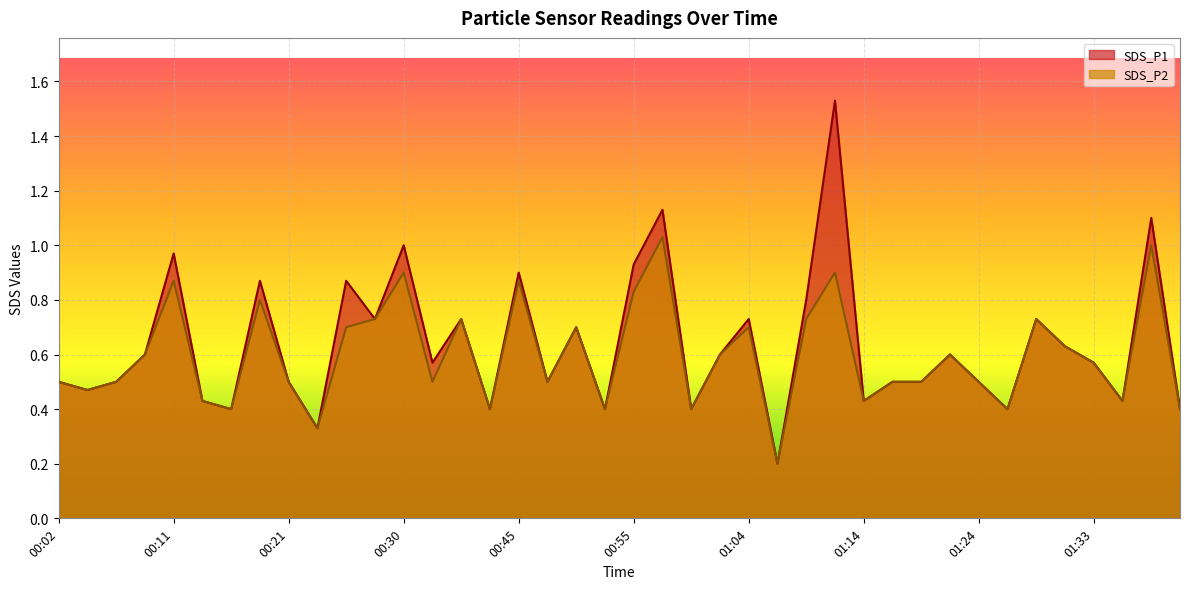

Where is the first local maximum for SDS_P1?

00:11